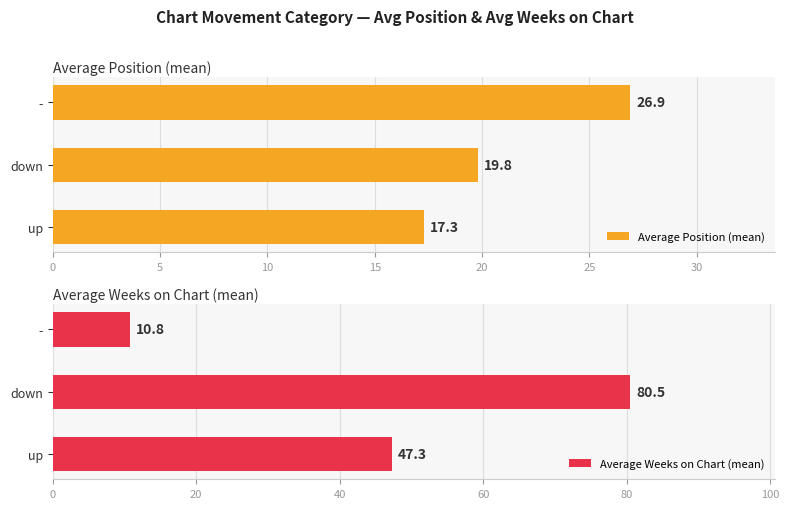

Are the bars grouped side by side (vs. stacked)?

Yes